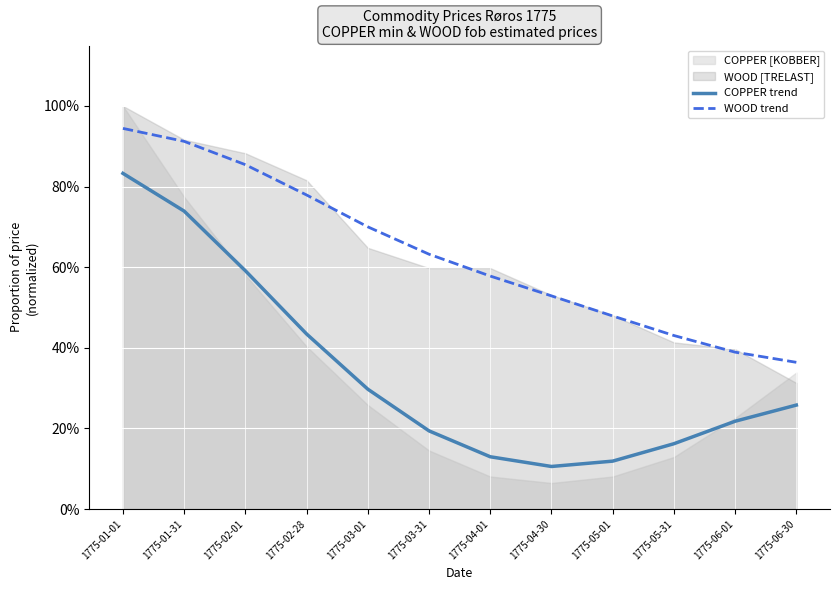

True or false: WOOD trend and COPPER trend cross at least once.

False